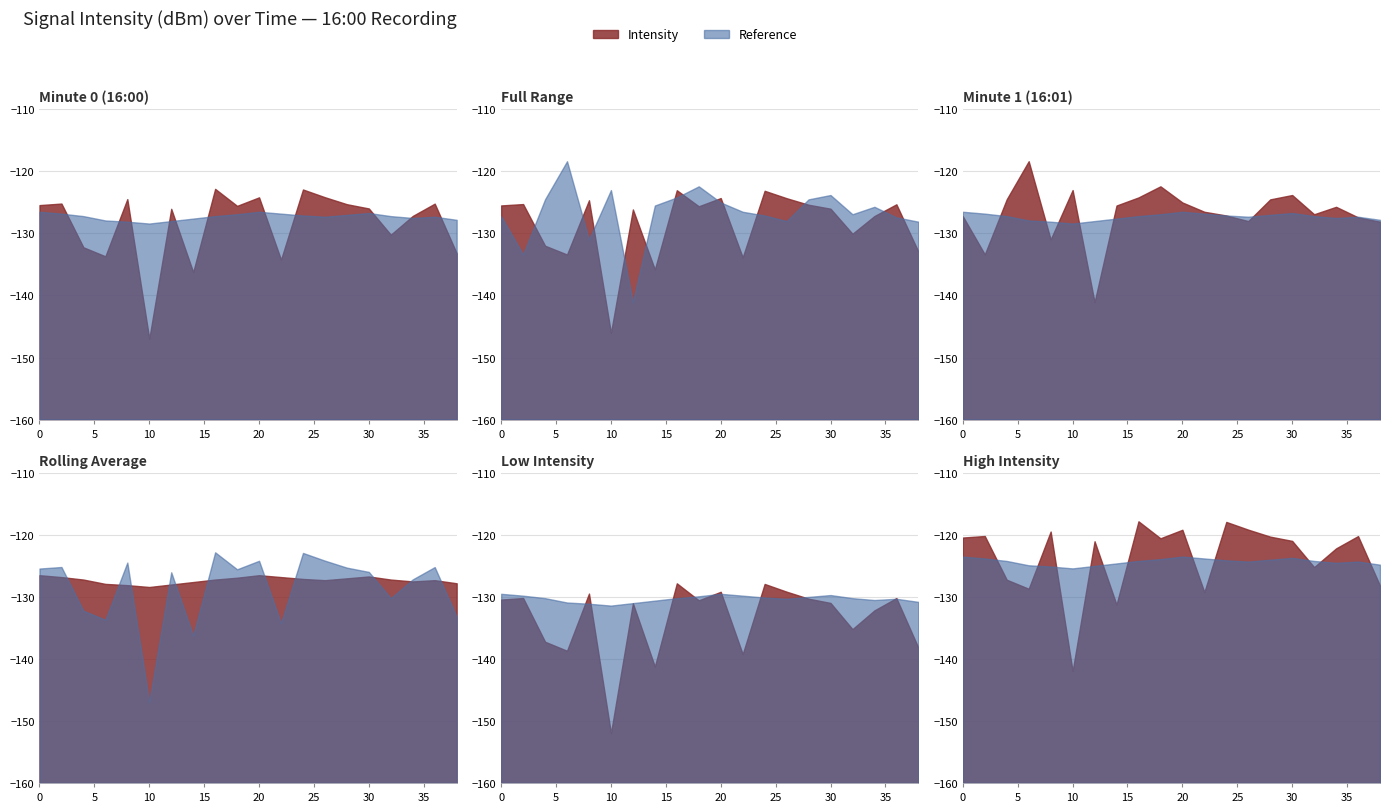

How many intersections are there between intensity(dBm) and rolling_avg?

11